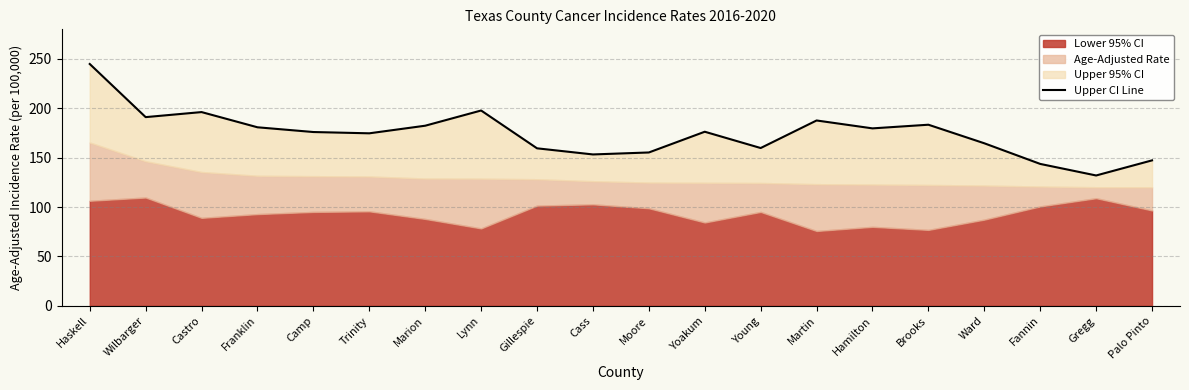

Reading left to right, what are all the values shown in this chart?

Haskell=244.9	Wilbarger=191.1	Castro=196.2	Franklin=180.8	Camp=176.0	Trinity=174.7	Marion=182.4	Lynn=197.8	Gillespie=159.5	Cass=153.3	Moore=155.3	Yoakum=176.3	Young=159.8	Martin=187.7	Hamilton=179.7	Brooks=183.4	Ward=164.6	Fannin=143.7	Gregg=132.0	Palo Pinto=147.3